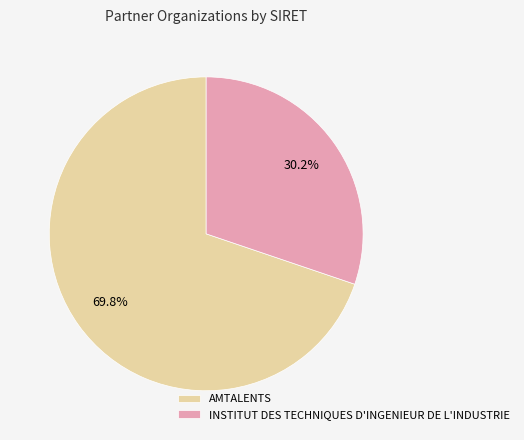

What is the total percentage of AMTALENTS and INSTITUT DES TECHNIQUES D'INGENIEUR DE L'INDUSTRIE?

100.0%